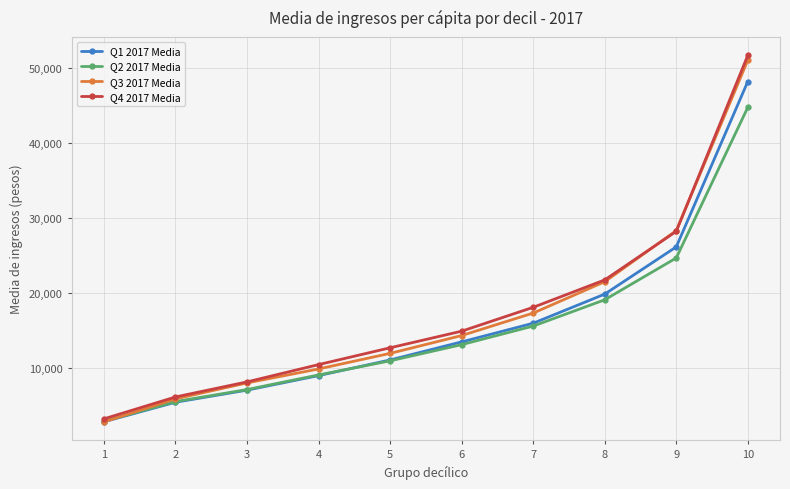

What is the sum of the Q3 2017 Media values at 4 and 1?

12534.0